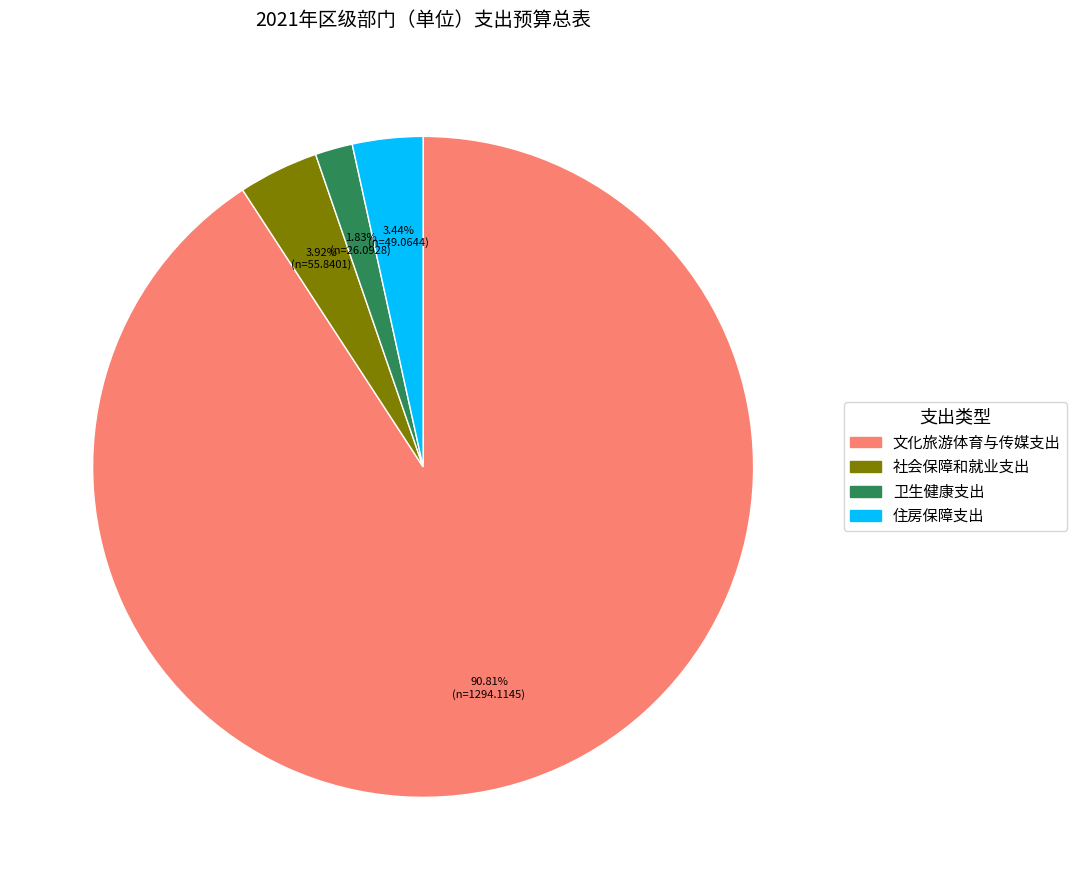

What is the largest slice in the pie chart?

文化旅游体育与传媒支出